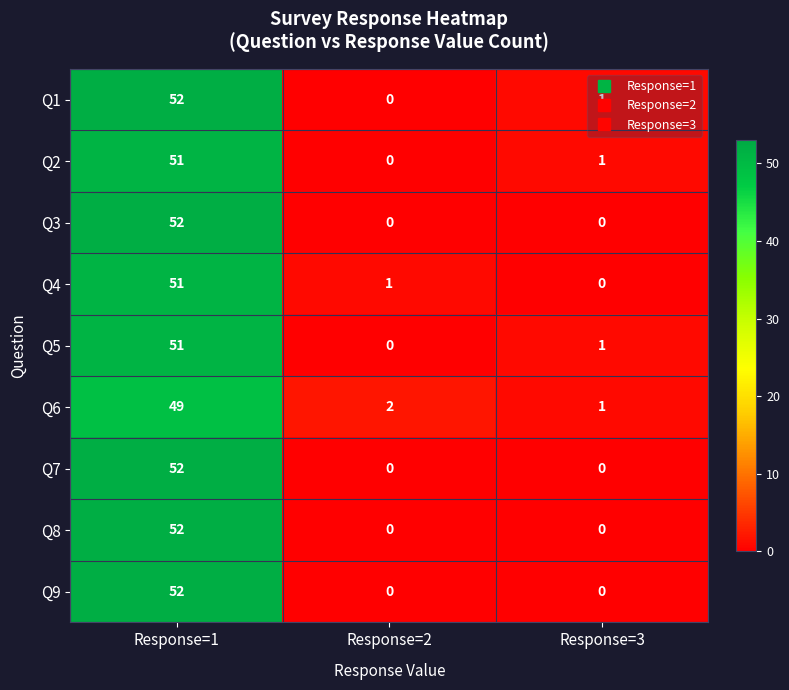

What is the spread (max minus min) of values at Response=1?

3